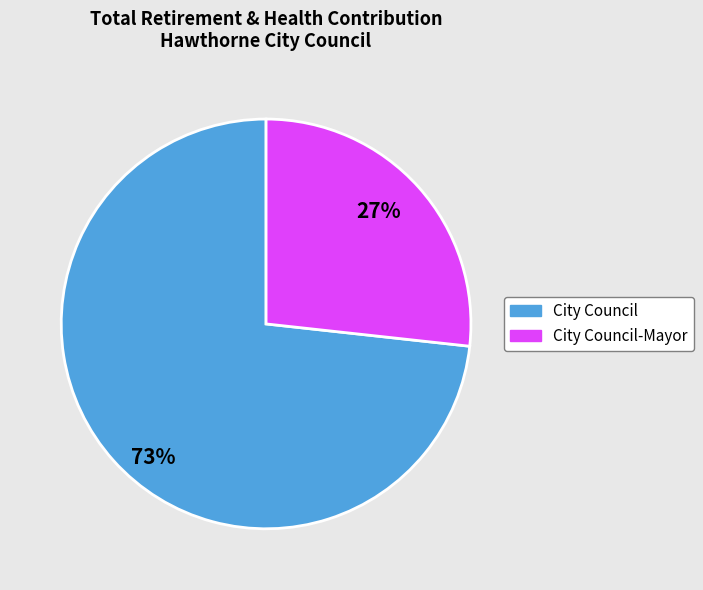

What is the smallest slice in the pie chart?

City Council-Mayor